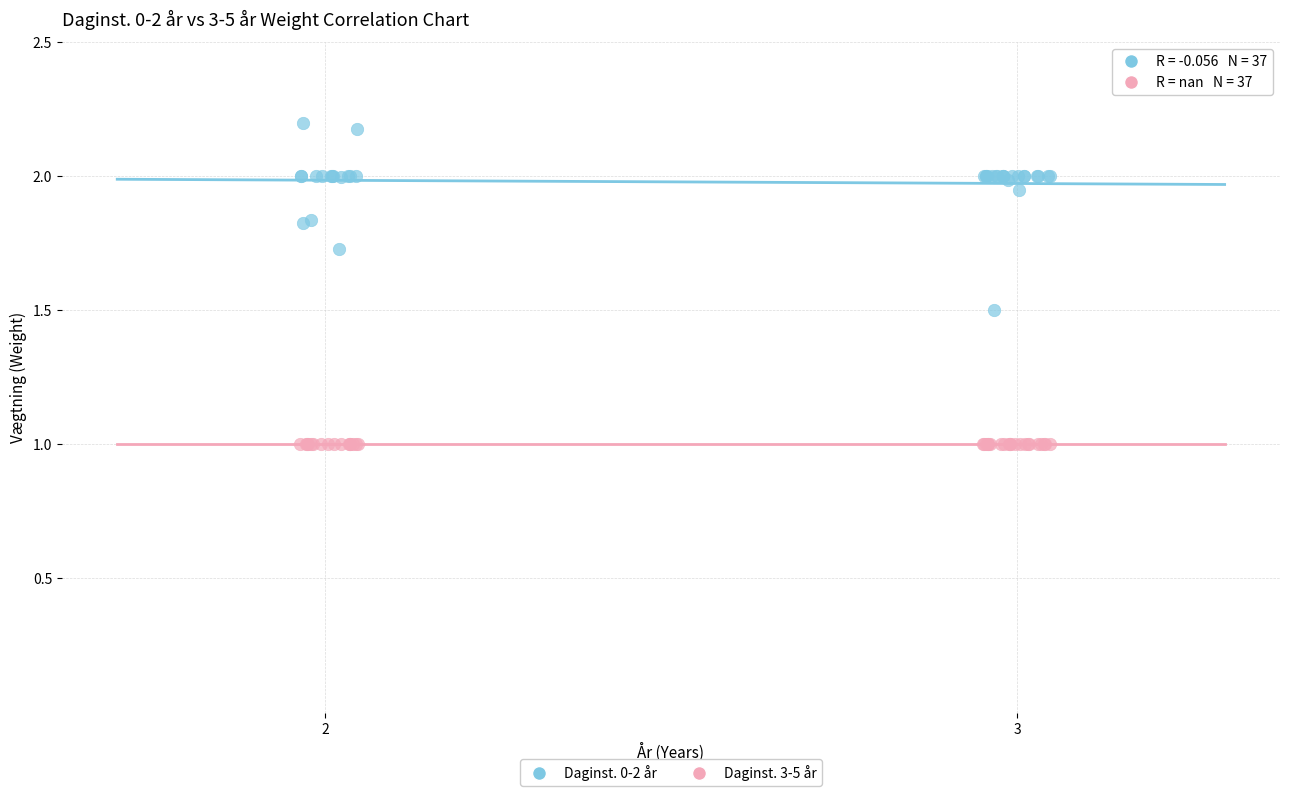

Which series contains the lowest Y value?

Daginst. 3-5 år